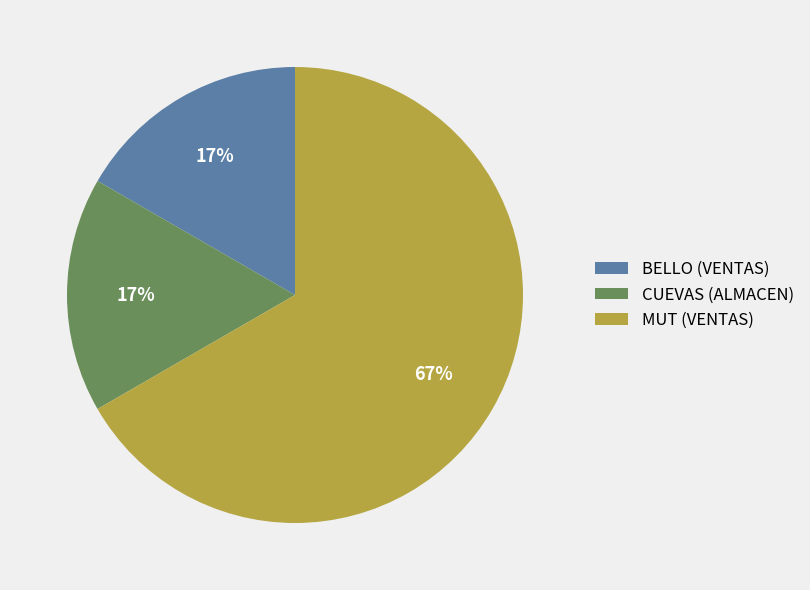

To the nearest percent, what percentage of the pie is BELLO?

17%